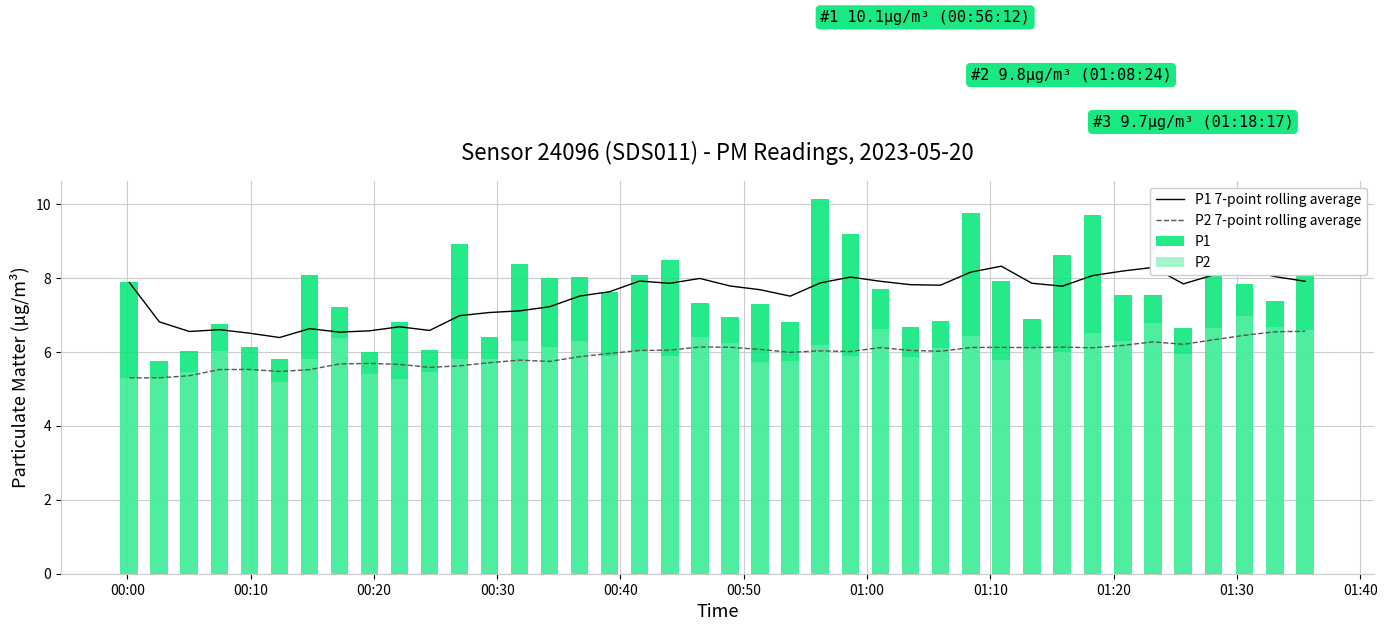

The P2 7-point rolling average series shows 9.5 at 01:00. True or false?

False